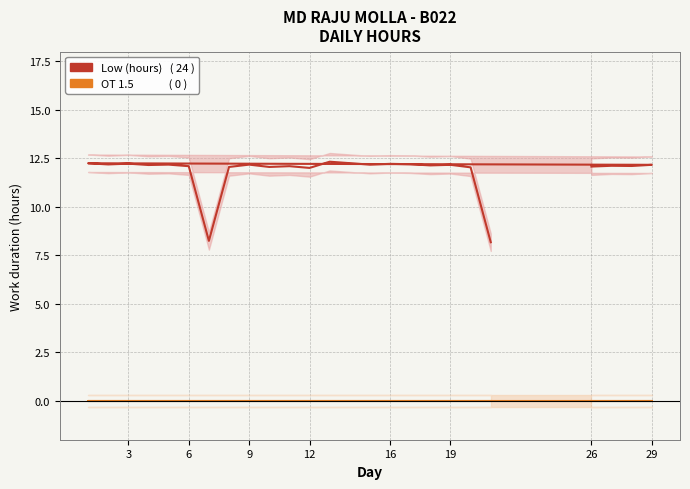

In Low (hours), how many points are lower than both neighbors (excluding endpoints)?

8